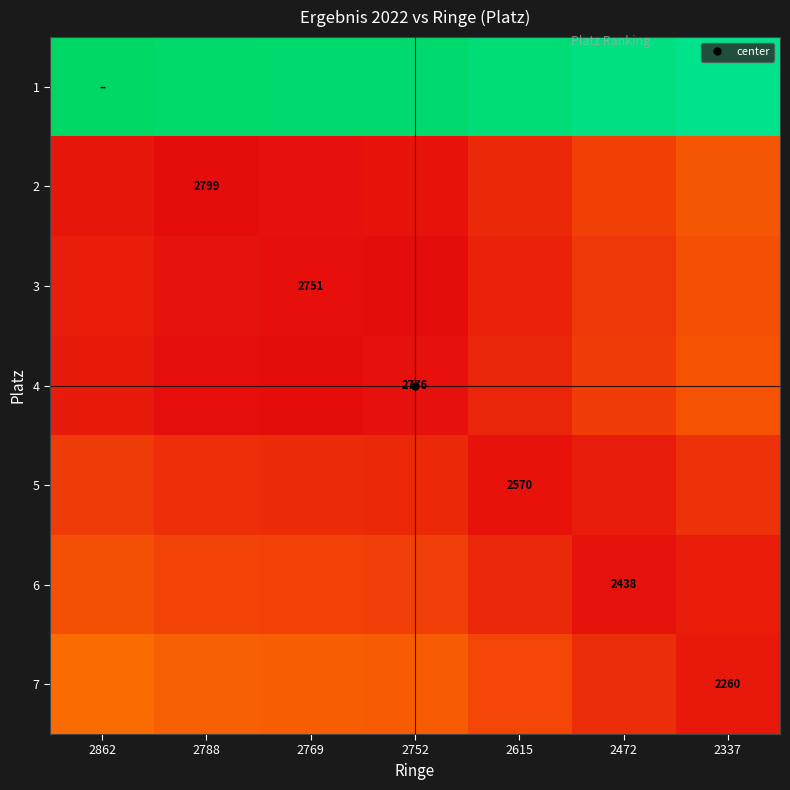

Is the value of 6 at 2862 greater than the value of 1 at 2615?

No